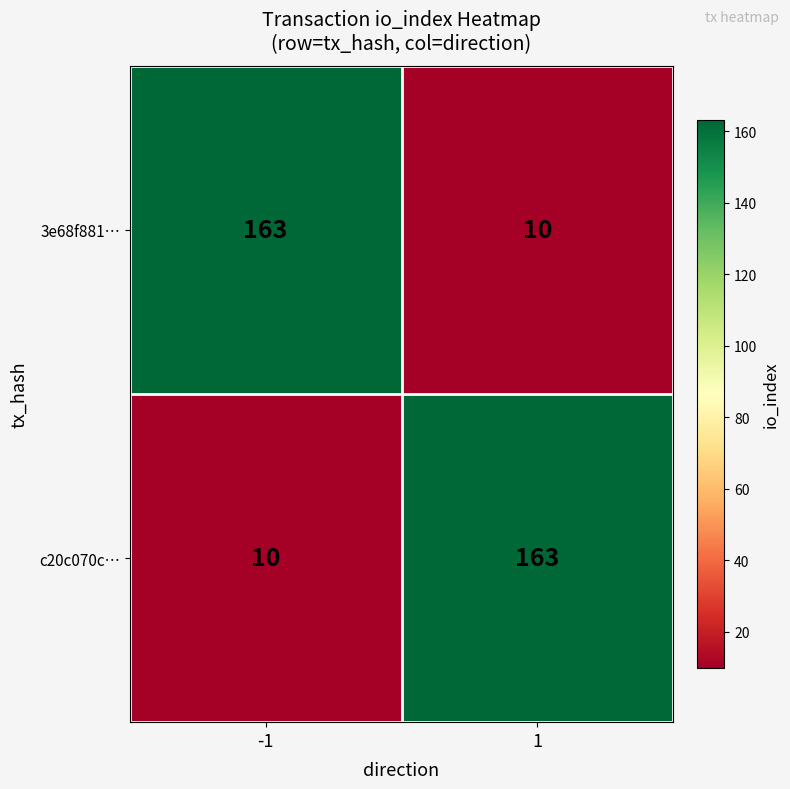

What is the total value across all series at 1?

173